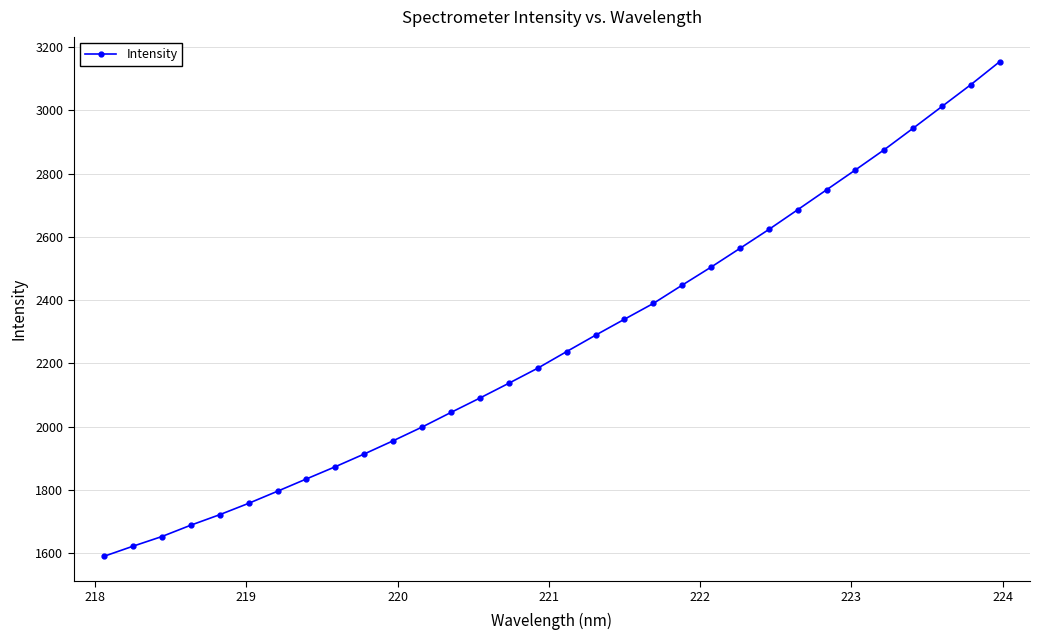

What is the minimum value shown in the chart?

1590.4